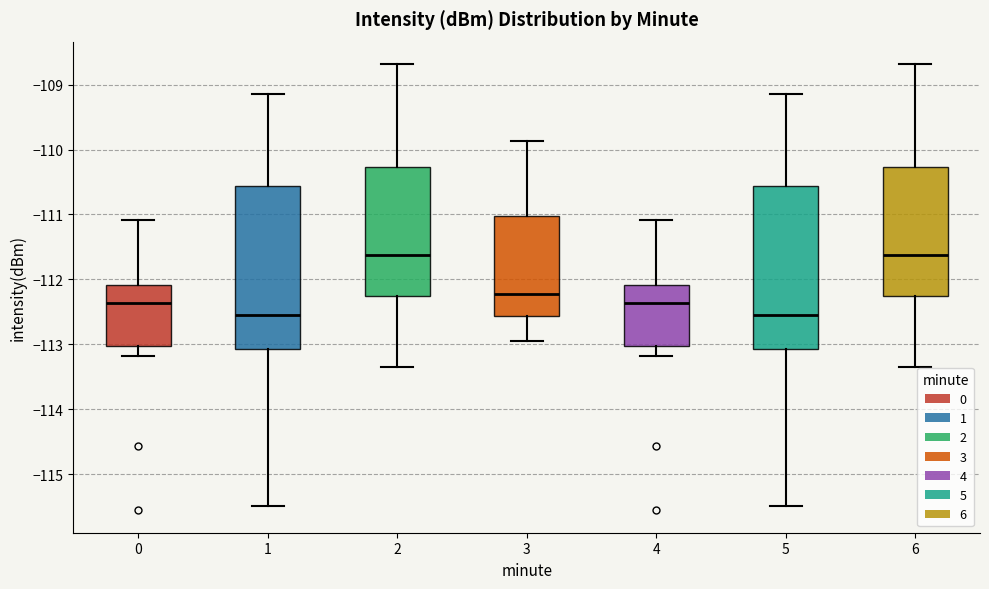

Reading left to right, transcribe this box plot: for each box, give where its median line is, the range the box spans, and where its two whiskers end, as read against the y-axis. The values are not printed on the chart, so give them approximately, as read against the axis.

0: median -112.4, box -113.0 to -112.1, whiskers -113.2 to -111.1
1: median -112.5, box -113.1 to -110.6, whiskers -115.5 to -109.1
2: median -111.6, box -112.3 to -110.3, whiskers -113.3 to -108.7
3: median -112.2, box -112.6 to -111.0, whiskers -112.9 to -109.9
4: median -112.4, box -113.0 to -112.1, whiskers -113.2 to -111.1
5: median -112.5, box -113.1 to -110.6, whiskers -115.5 to -109.1
6: median -111.6, box -112.3 to -110.3, whiskers -113.3 to -108.7